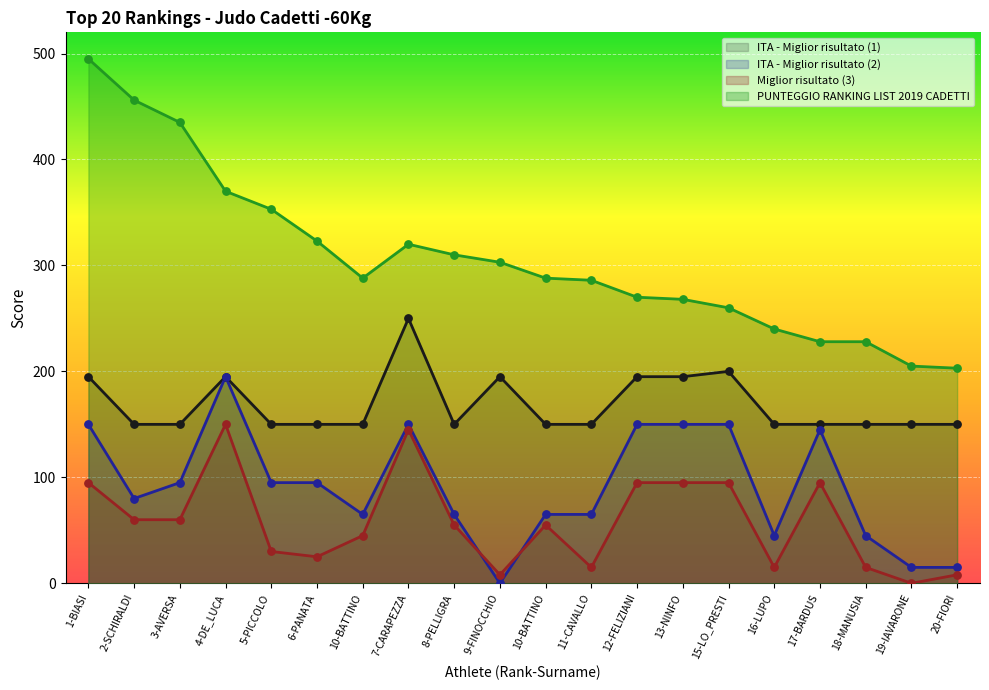

Is the value of Miglior risultato (3) at 15-LO_PRESTI greater than the value of PUNTEGGIO RANKING LIST 2019 CADETTI at 5-PICCOLO?

No